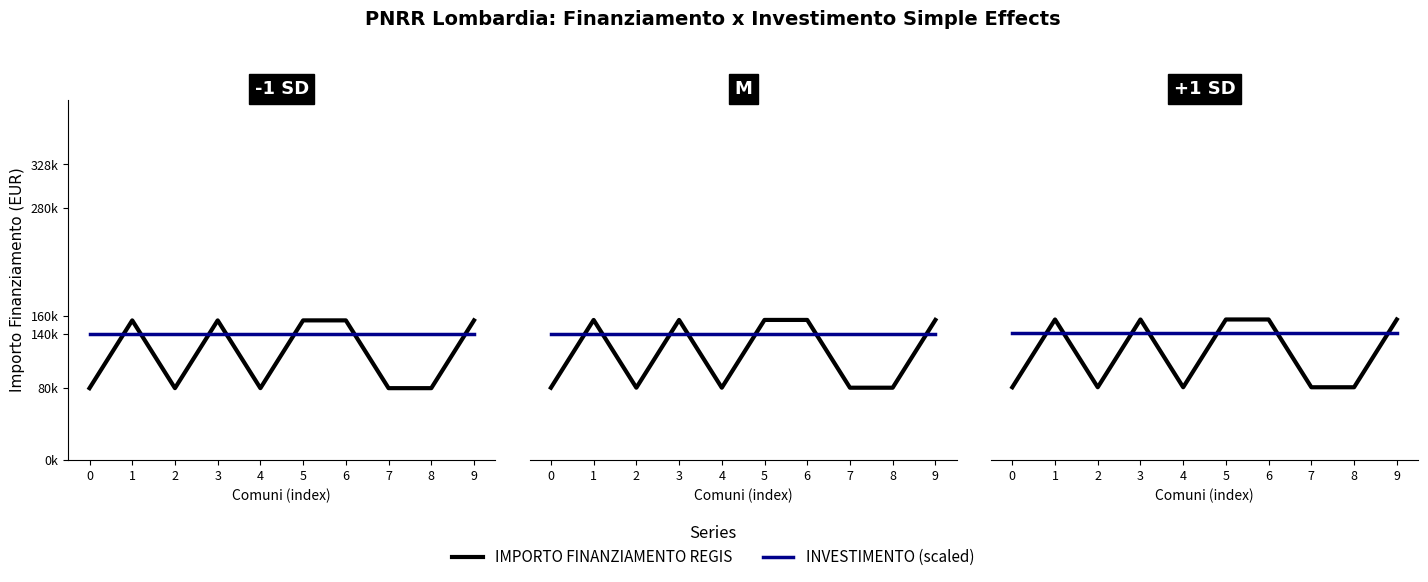

What is the smallest value displayed?

80422